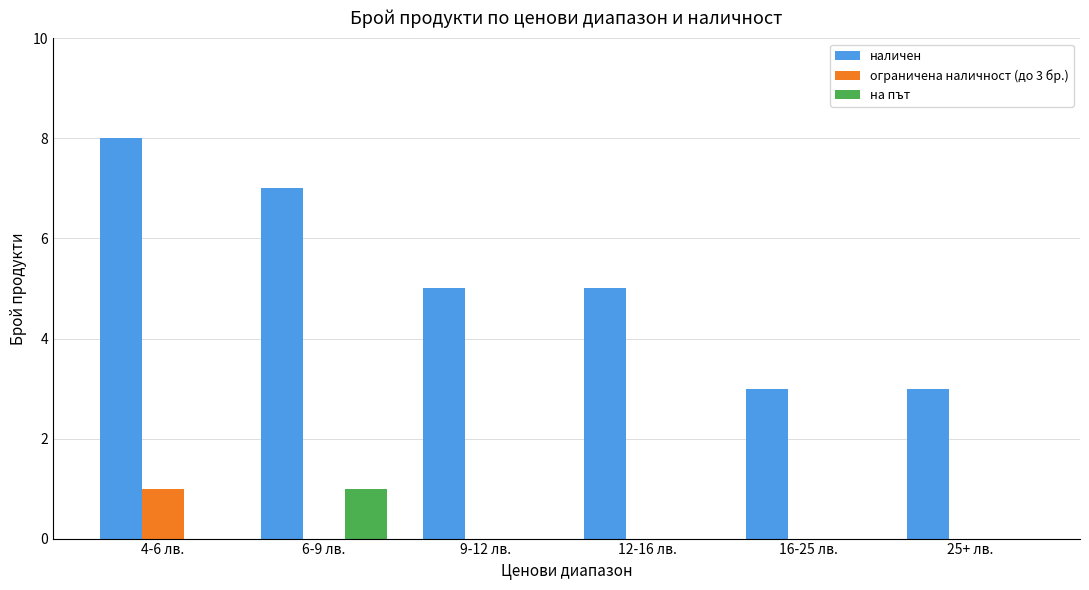

What are all the series names shown in the legend?

наличен, ограничена наличност (до 3 бр.), на път